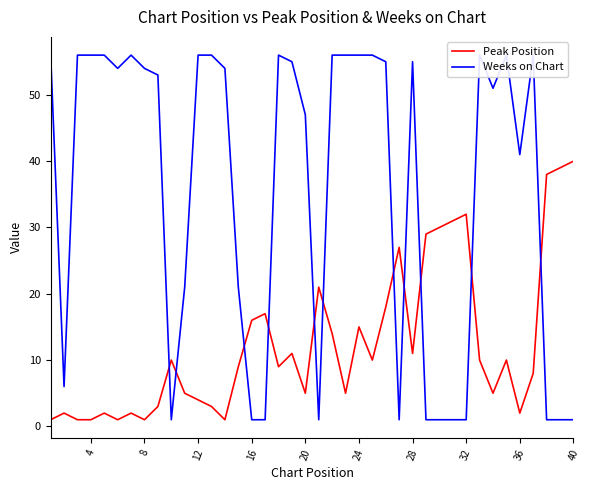

Rank the series by their average value, from lowest to highest.

Peak Position, Weeks on Chart